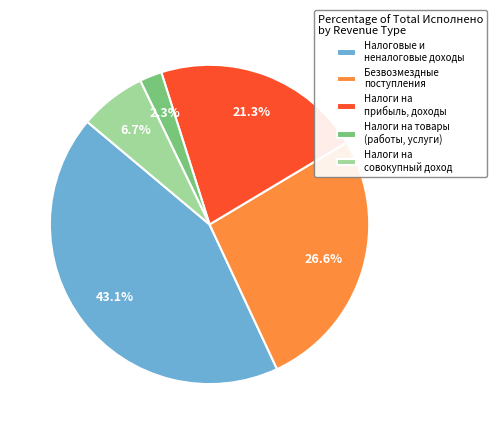

Rank the categories by value from highest to lowest.

Налоговые и неналоговые доходы, Безвозмездные поступления, Налоги на прибыль, доходы, Налоги на совокупный доход, Налоги на товары (работы, услуги)